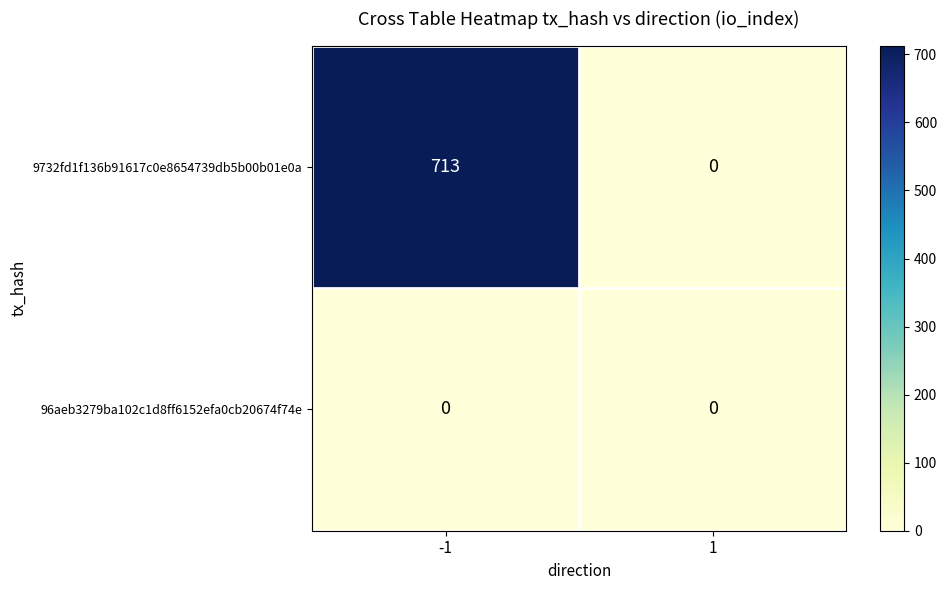

Between -1 and 1, which series saw the biggest shift?

9732fd1f136b91617c0e8654739db5b00b01e0a